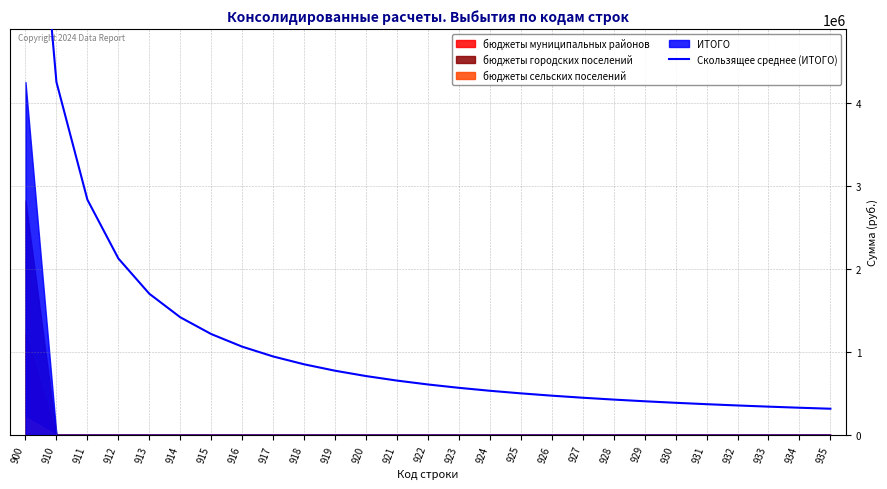

Where is the data nearest to the value 4410036?

910